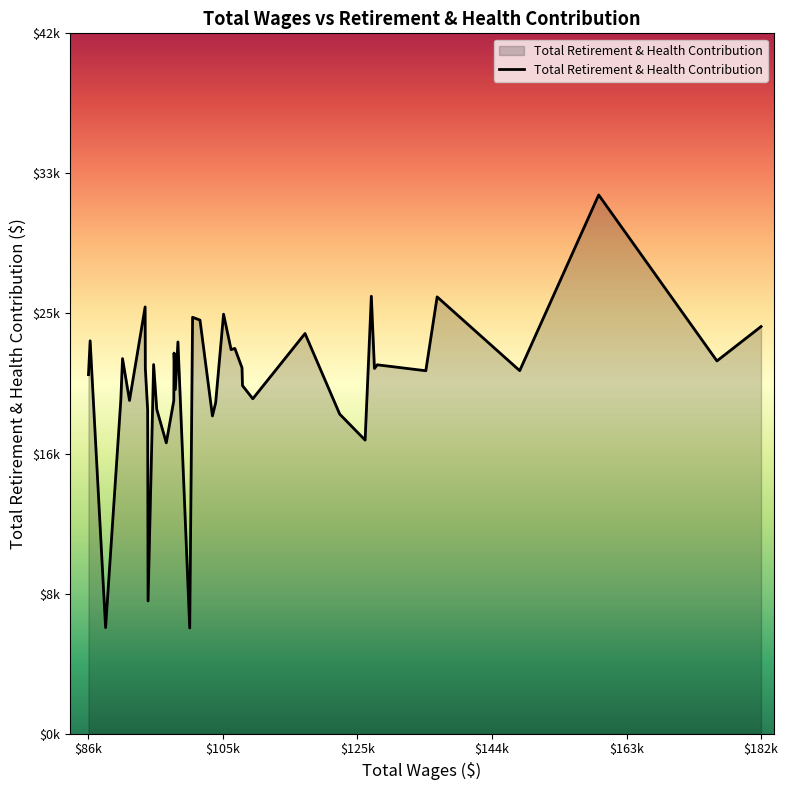

How many interior local peaks (higher than both neighbors) does the data have?

14